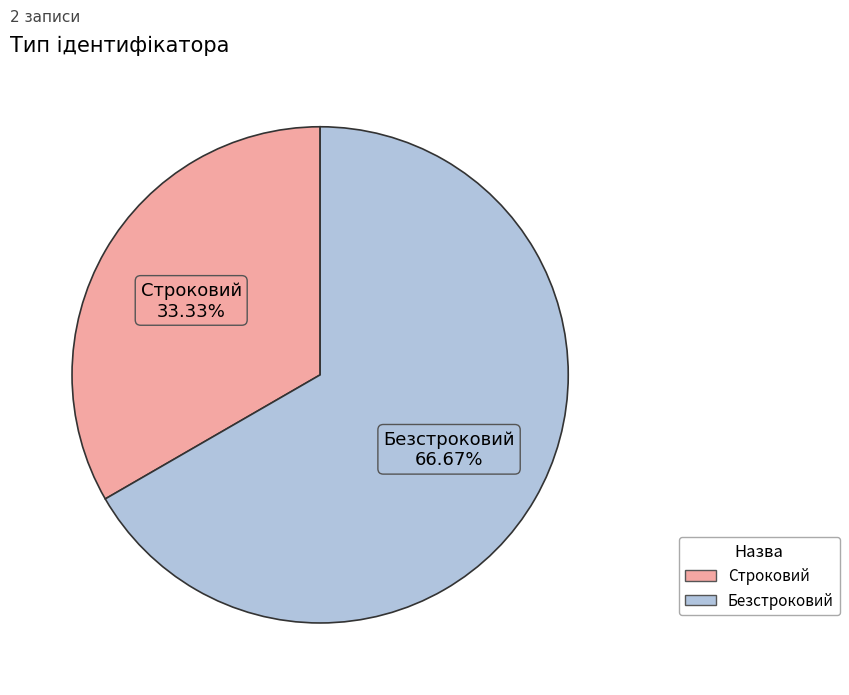

The Строковий slice represents 22% of the pie. True or false?

False